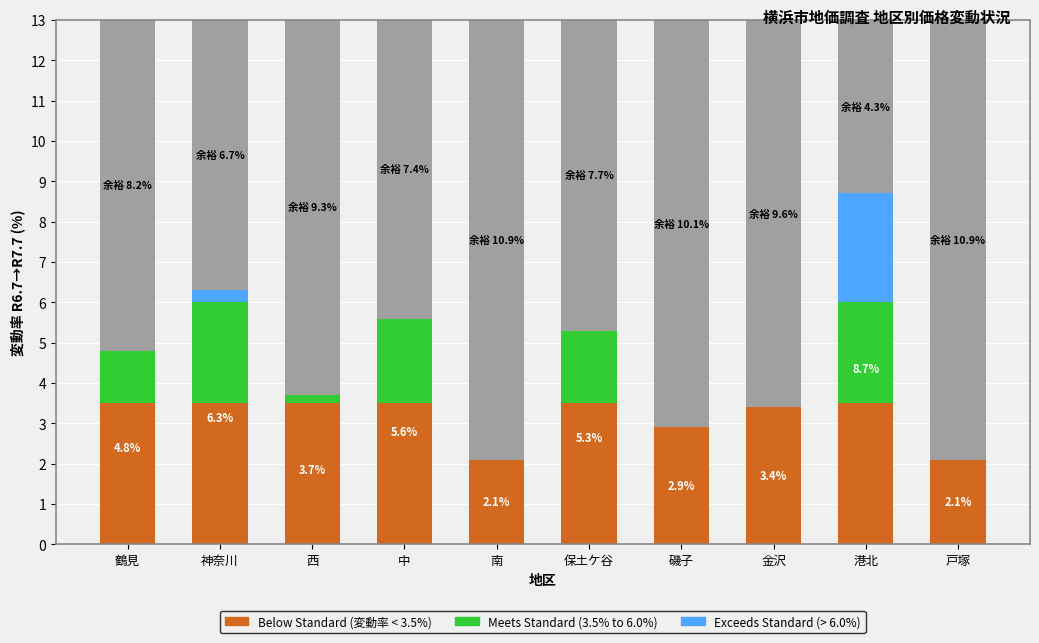

Are the bars horizontal?

No